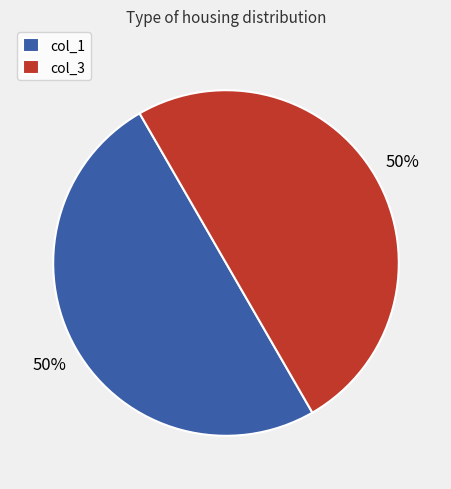

The col_3 slice represents 50% of the pie. True or false?

True